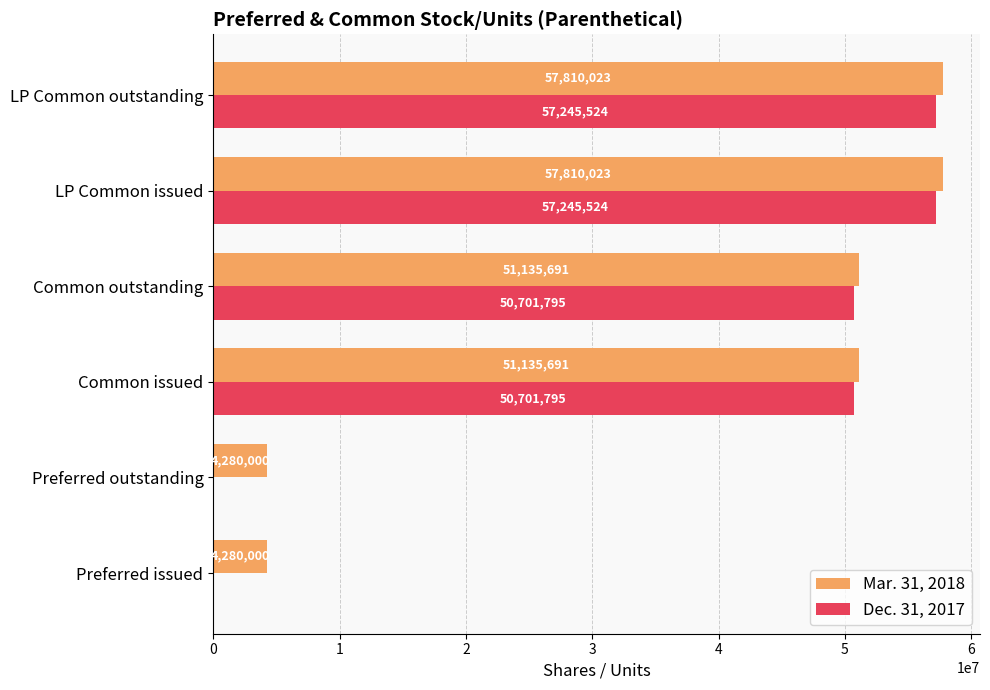

Between Preferred issued and Common outstanding, which series saw the biggest shift?

Dec. 31, 2017